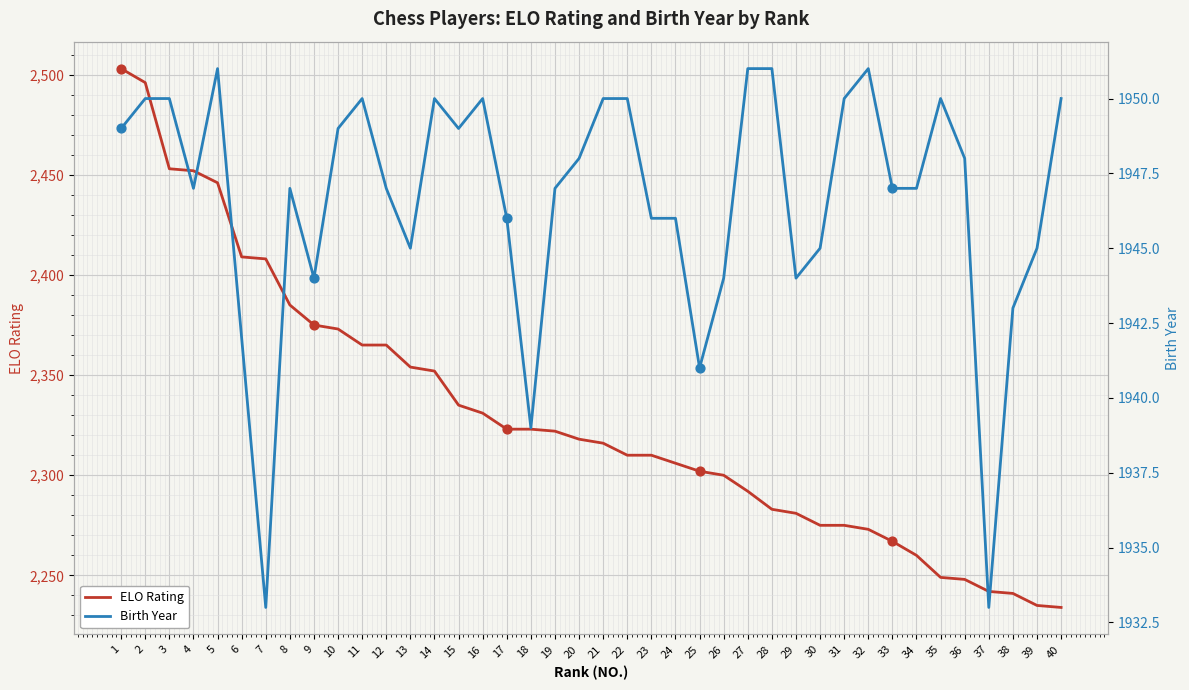

Which series has the largest total across all categories?

ELO Rating